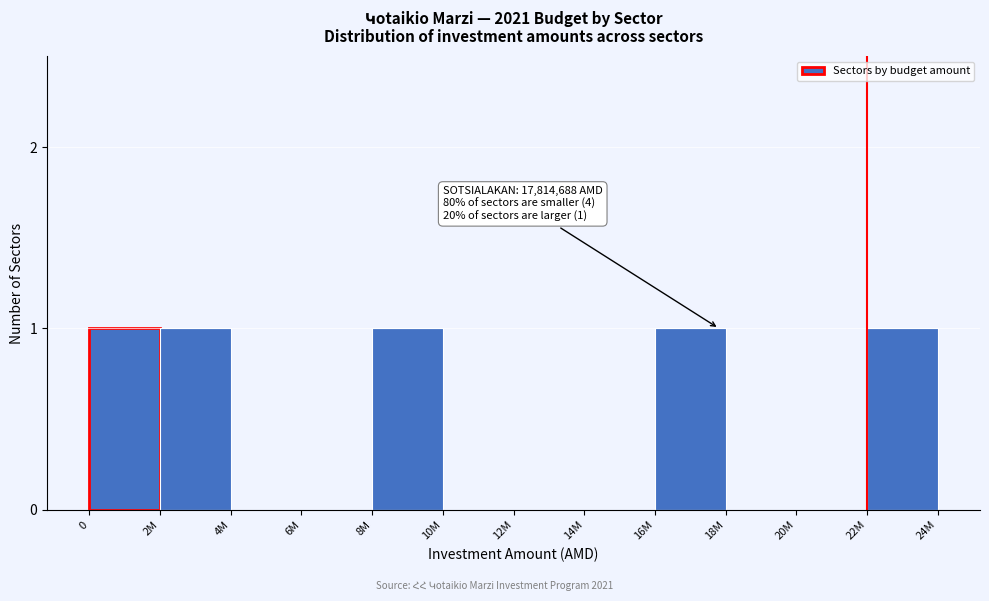

Reading right to left, extract all data points from this chart.

22M=1	20M=0	18M=0	16M=1	14M=0	12M=0	10M=0	8M=1	6M=0	4M=0	2M=1	0=1